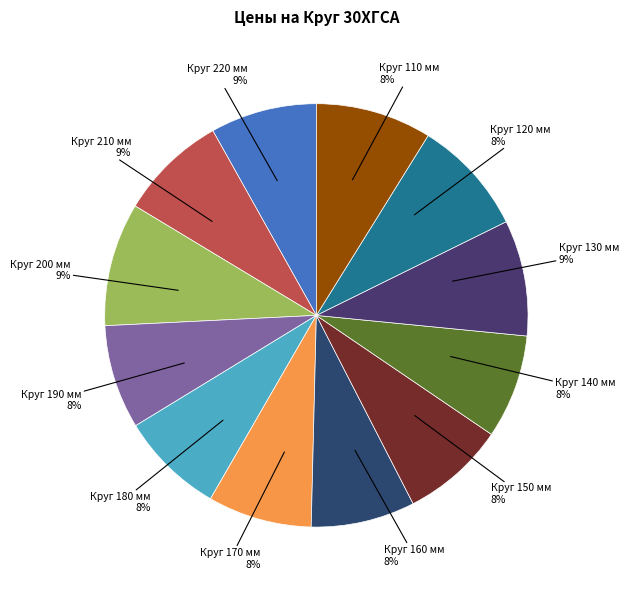

Approximately how many times larger is the value at Круг 170 мм compared to Круг 140 мм?

1.0